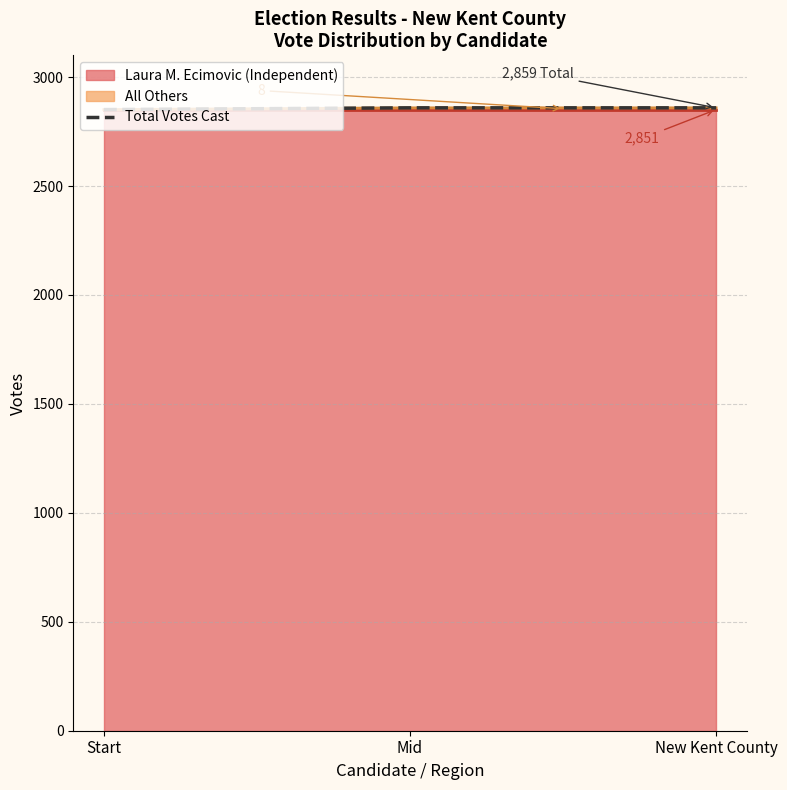

What position from the right is New Kent County?

1